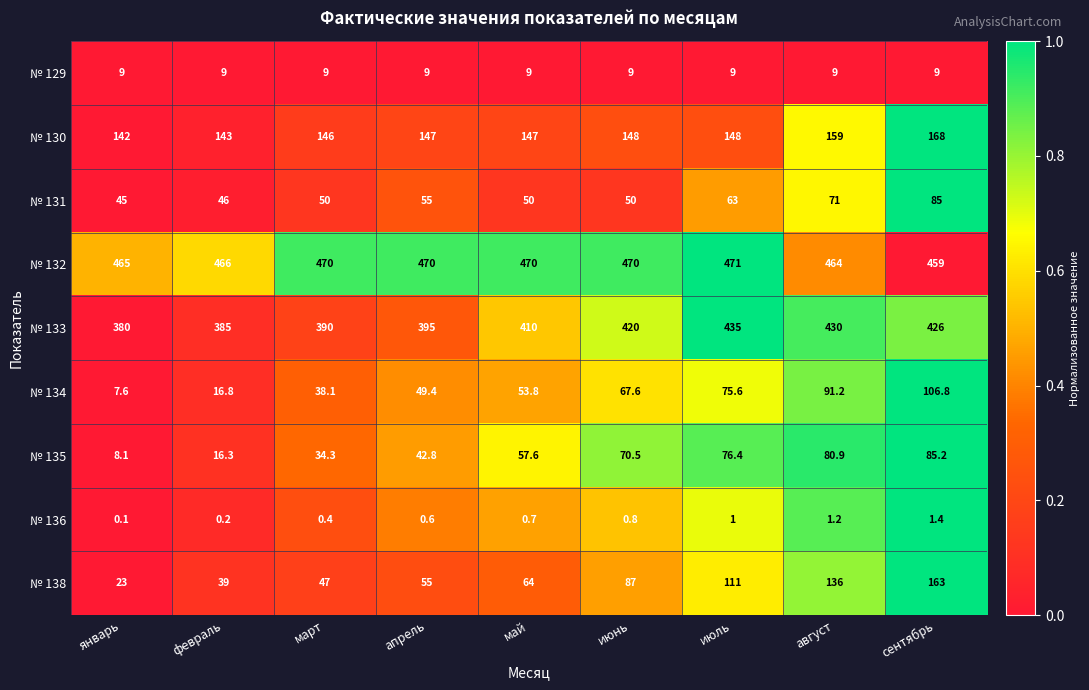

Count the number of data series in this chart.

9